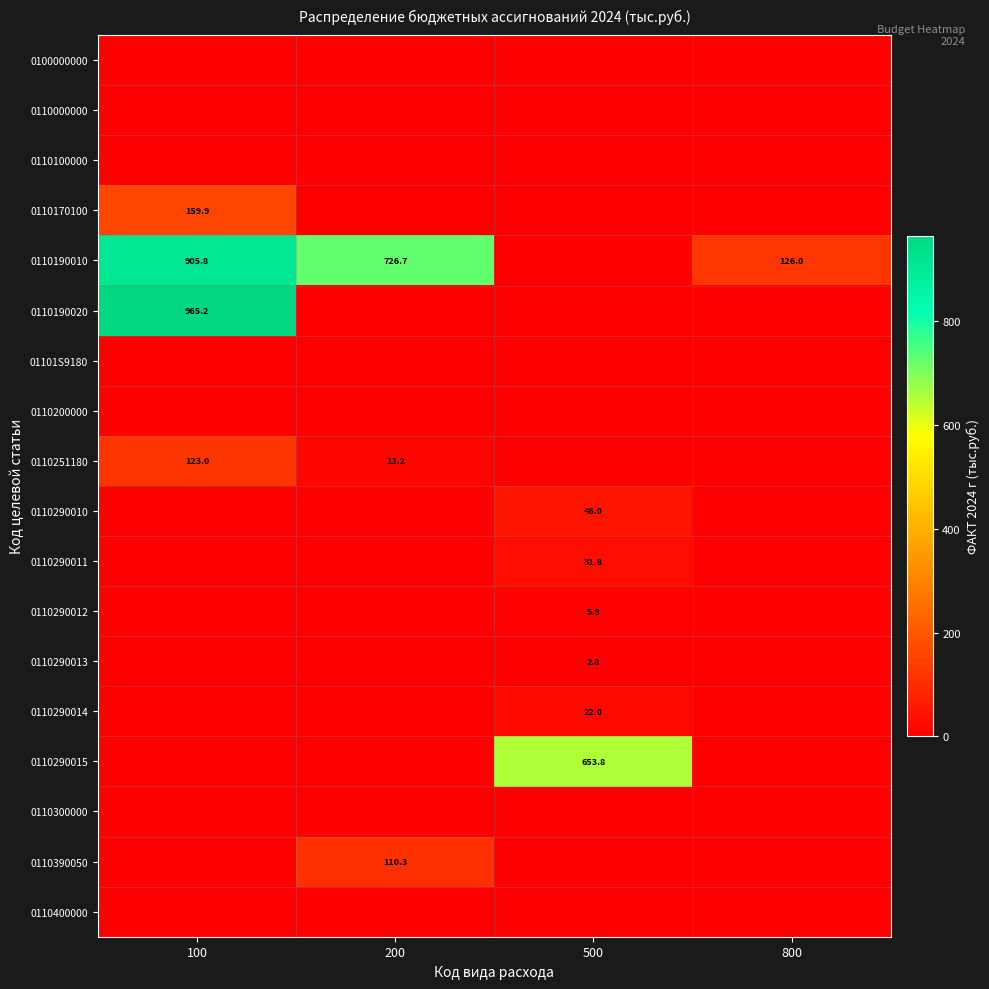

True or false: 0110251180 has a value of 7.0 at 200.

False